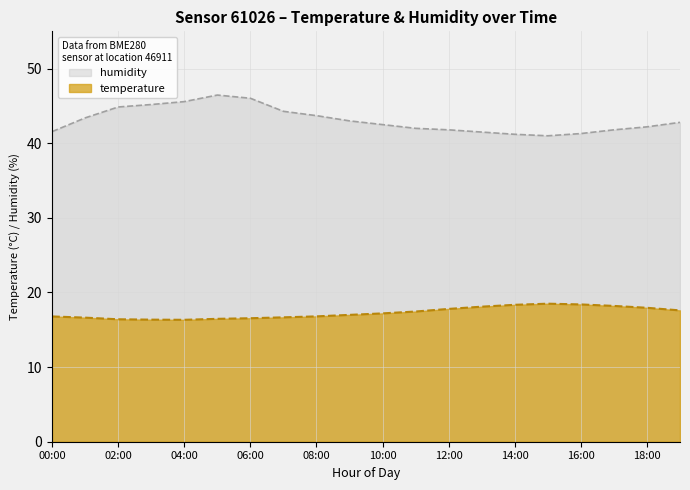

True or false: humidity has a value of 62.7 at 09:00.

False